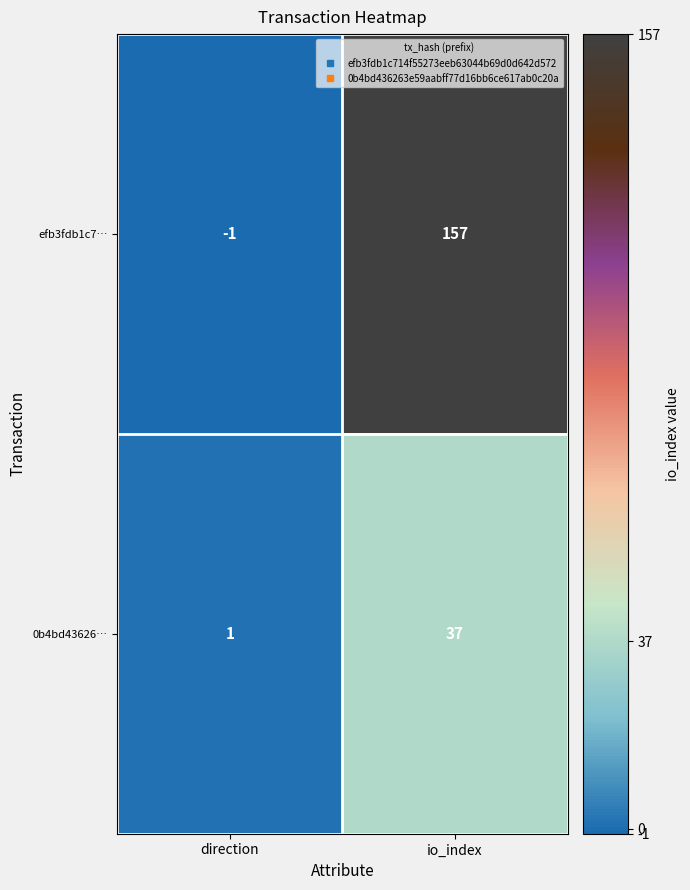

True or false: 0b4bd43626… has a value of 0 at direction.

False